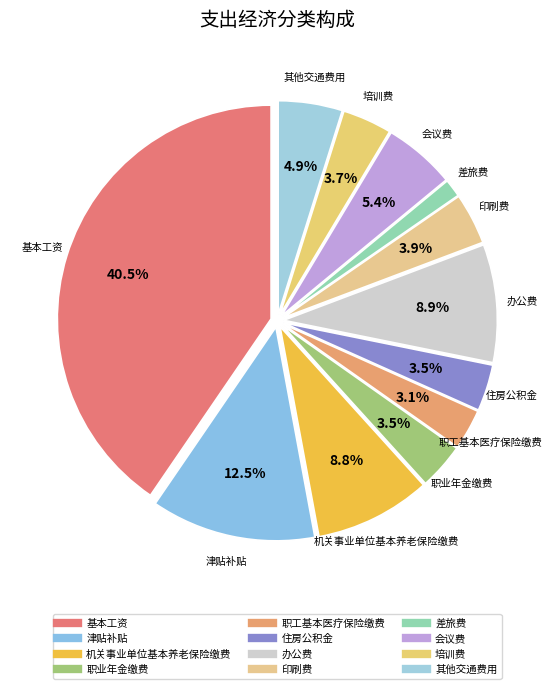

How many segments does this pie chart have?

12